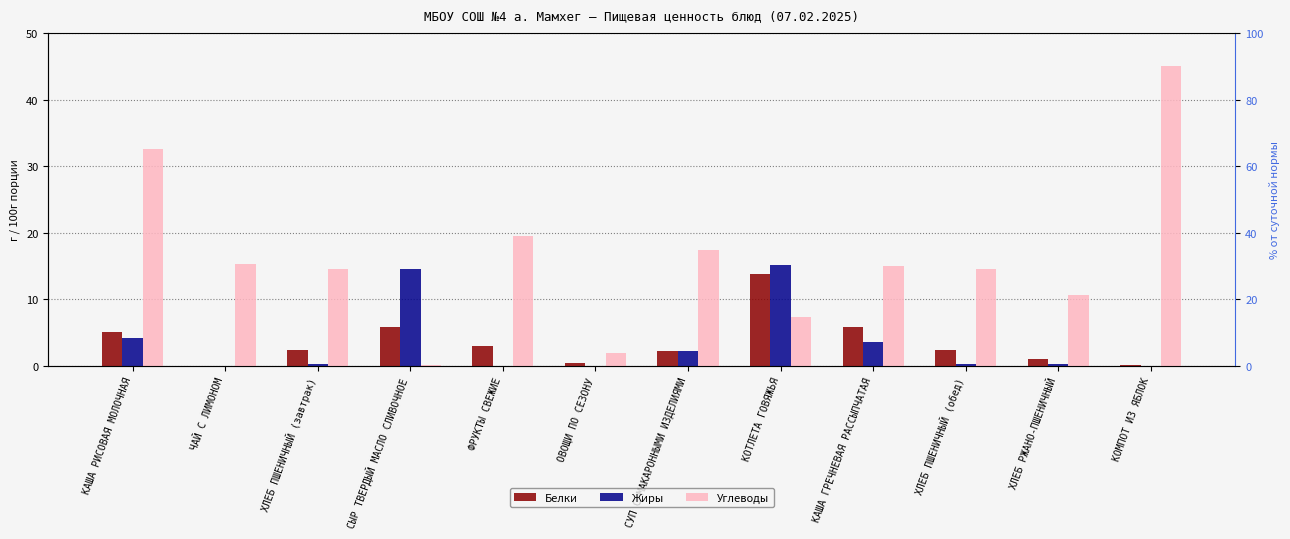

Which category has the lowest value in the Жиры series?

ФРУКТЫ СВЕЖИЕ